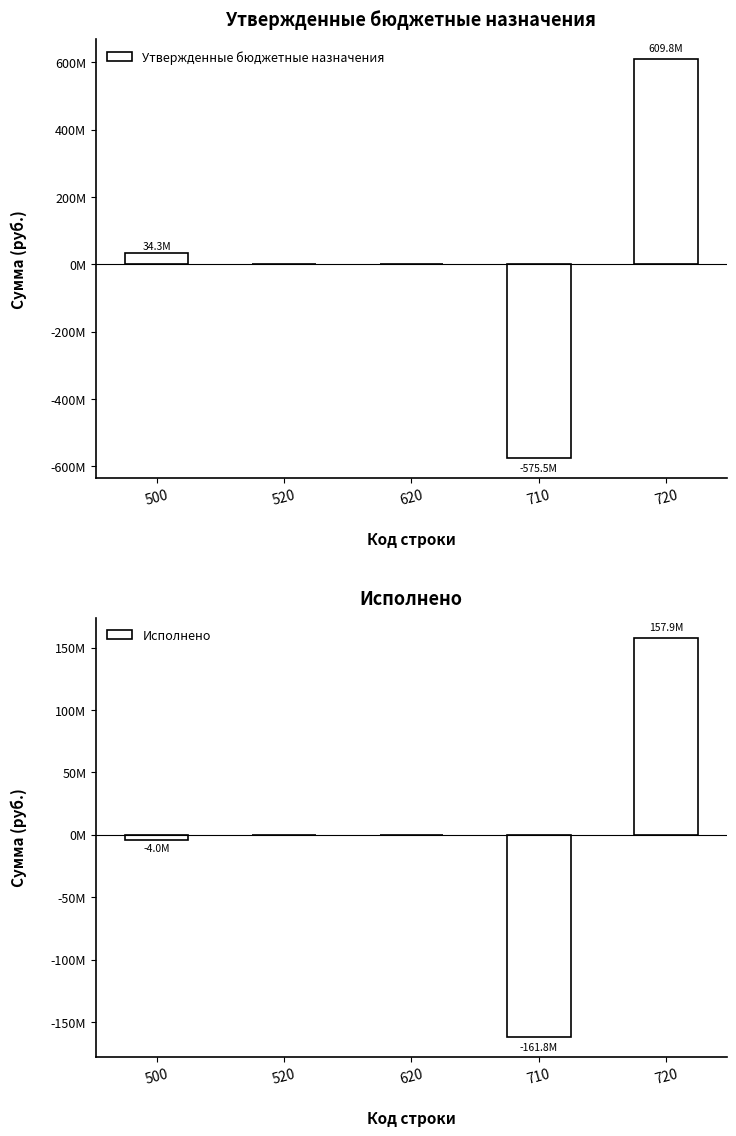

Are the bars grouped side by side (vs. stacked)?

Yes